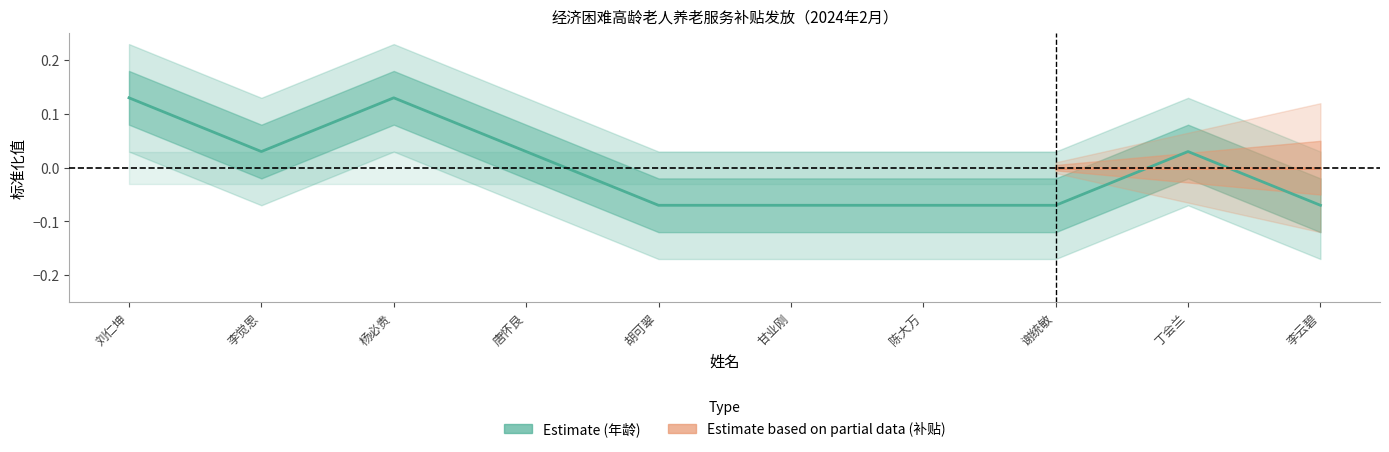

How many lines are shown in the chart?

1